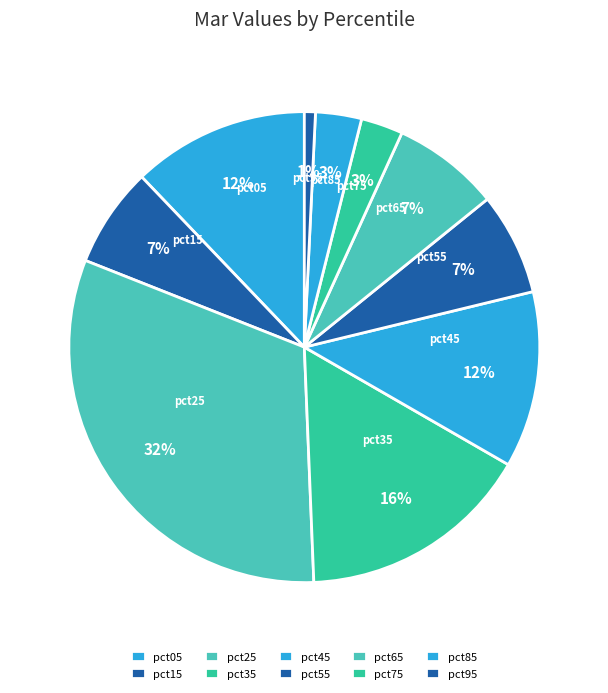

How many slices are in this pie chart?

10